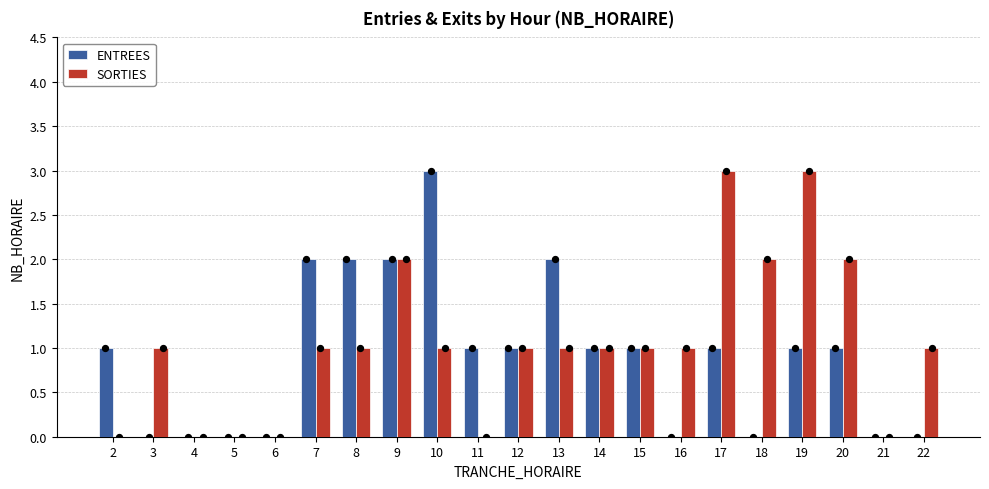

Which series reaches the minimum Y coordinate?

ENTREES